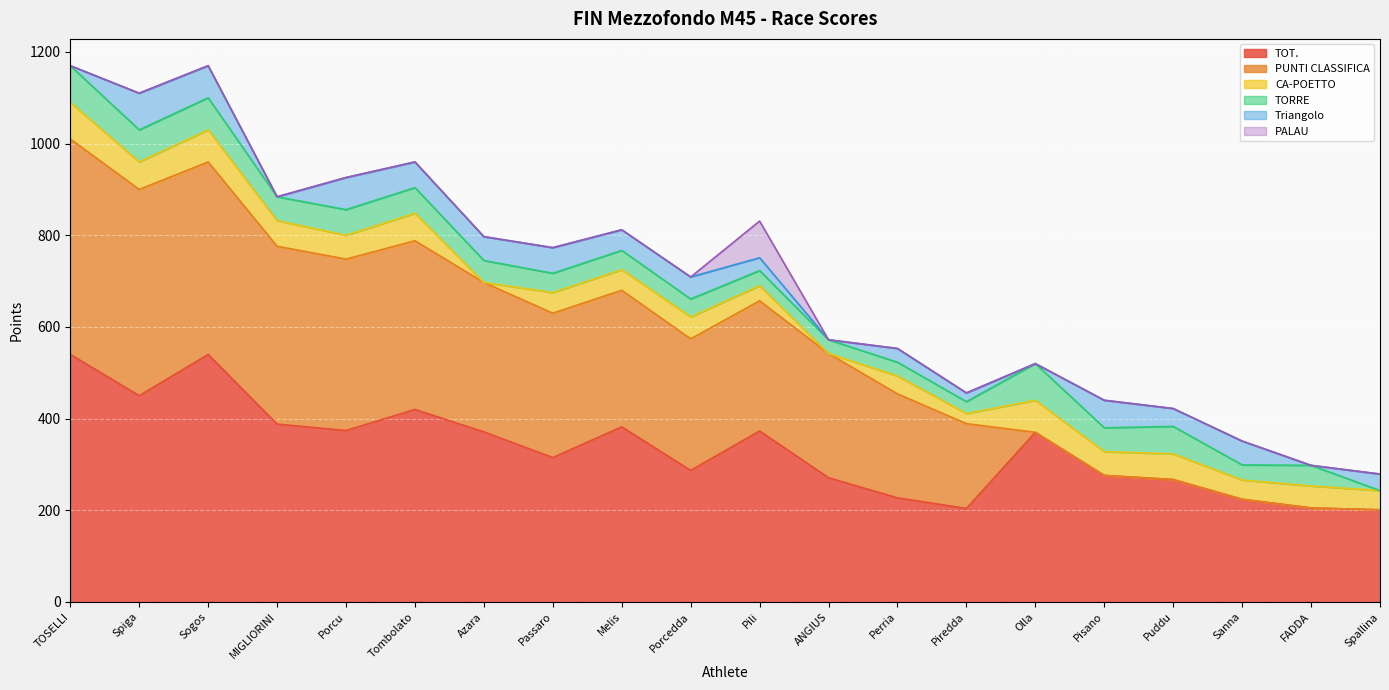

What is the difference between the TOT. values at Passaro and Sogos?

225